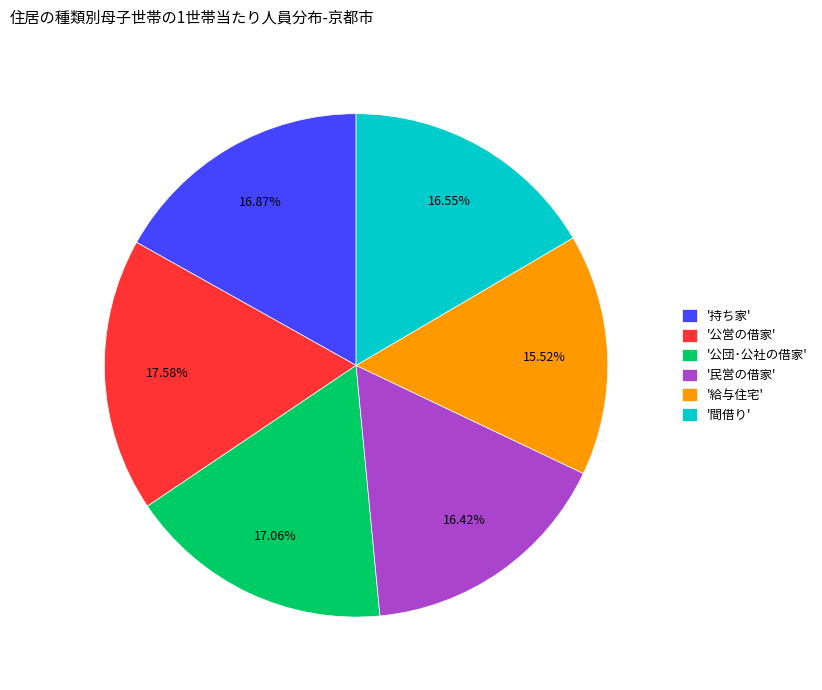

Is the sum of '公団･公社の借家' and '公営の借家' greater than half?

No